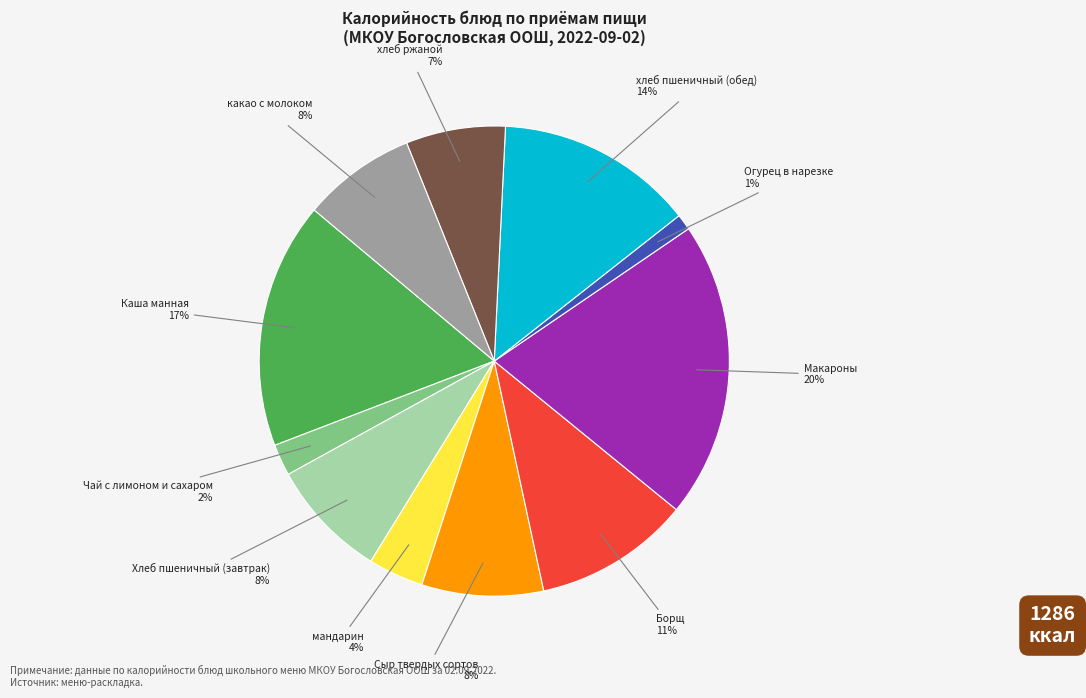

Which has a higher value, Сыр твердых сортов or хлеб пшеничный (обед)?

хлеб пшеничный (обед)